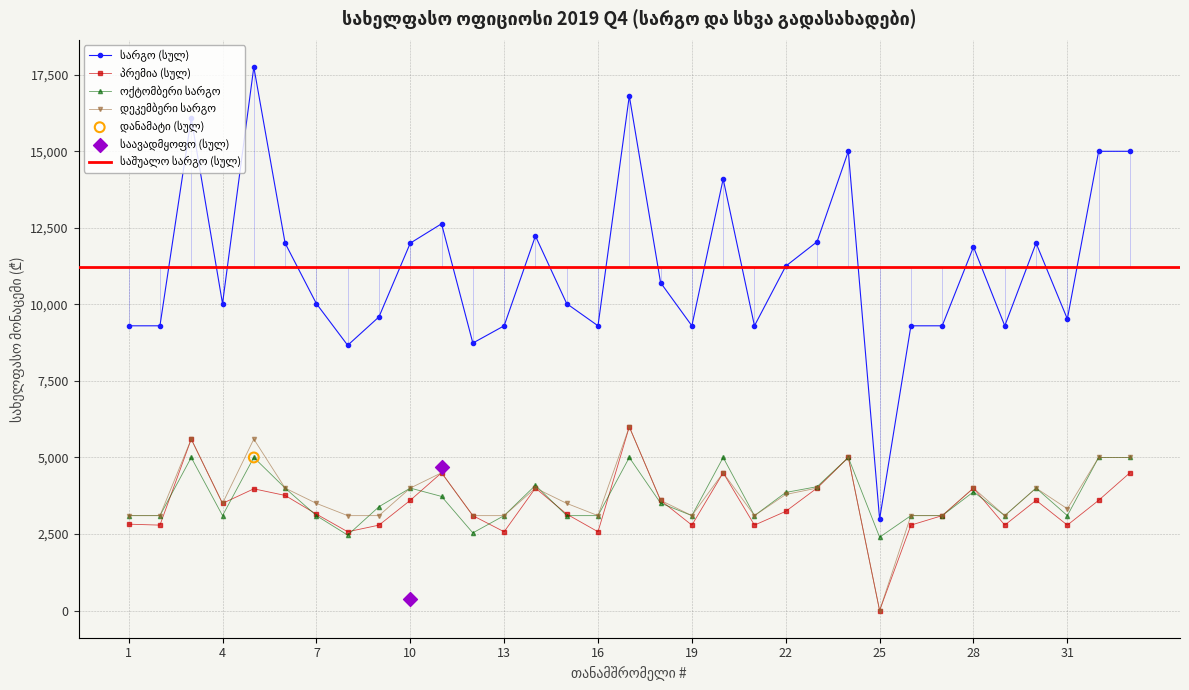

At how many categories does at least one series exceed 12531?

8